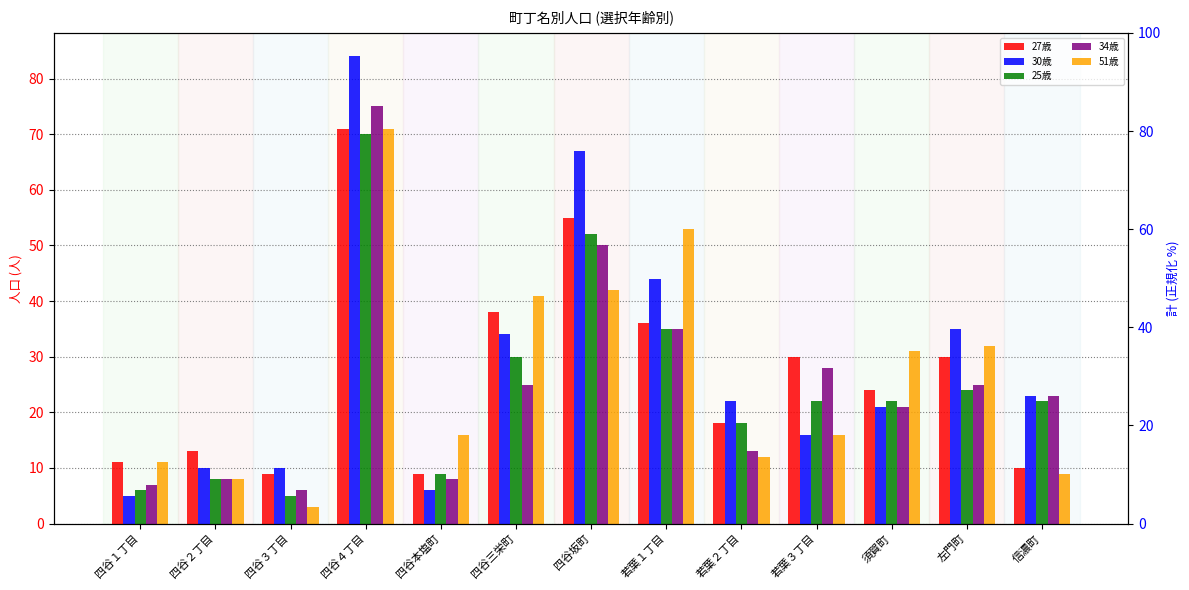

Which category has the lowest value in the 計 (normalized) series?

四谷２丁目